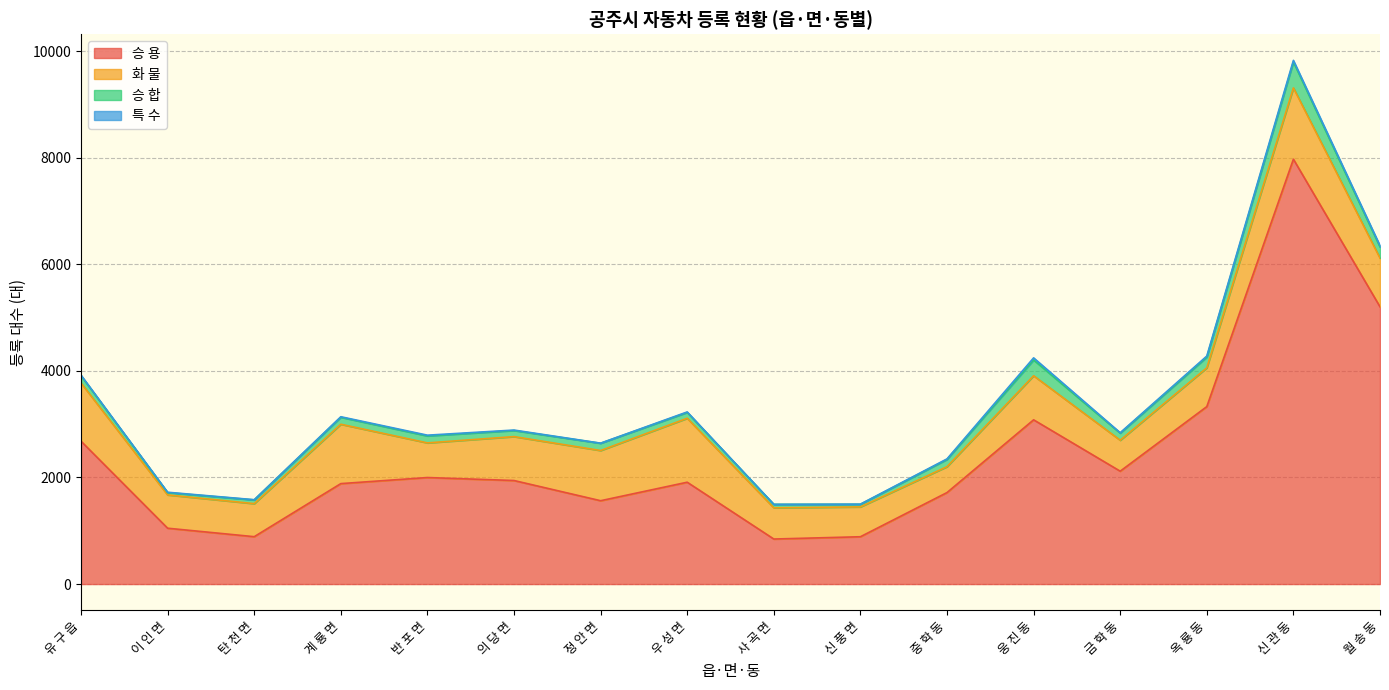

What is the value of the 특 수 point at the 12th from the left?

40